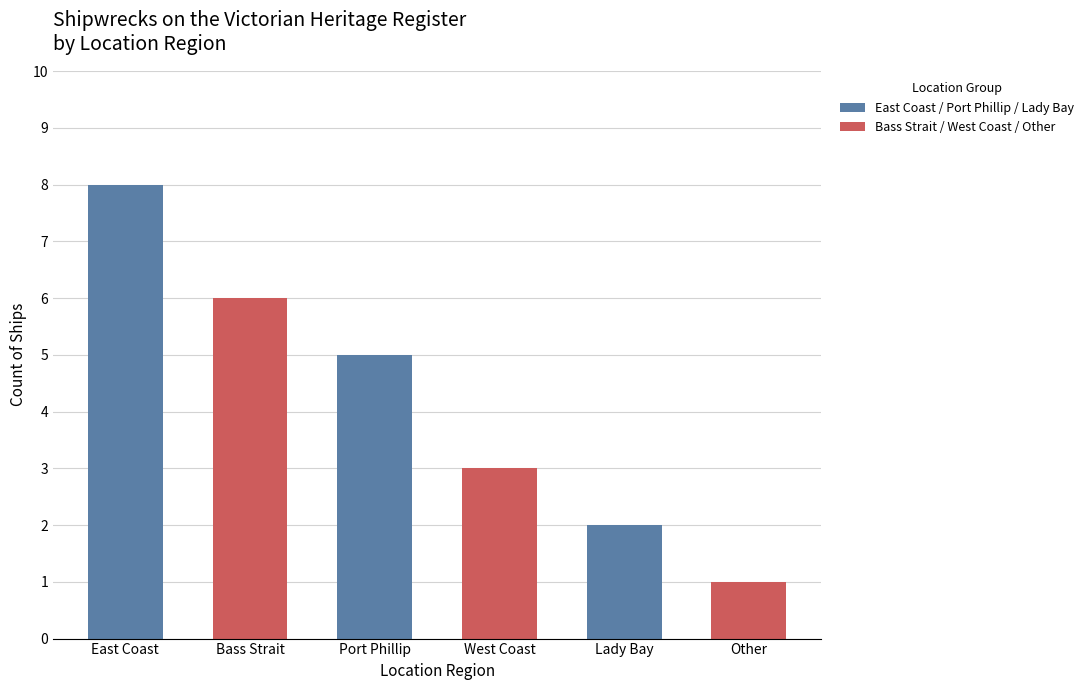

Rank the categories by value from lowest to highest.

Other, Lady Bay, West Coast, Port Phillip, Bass Strait, East Coast